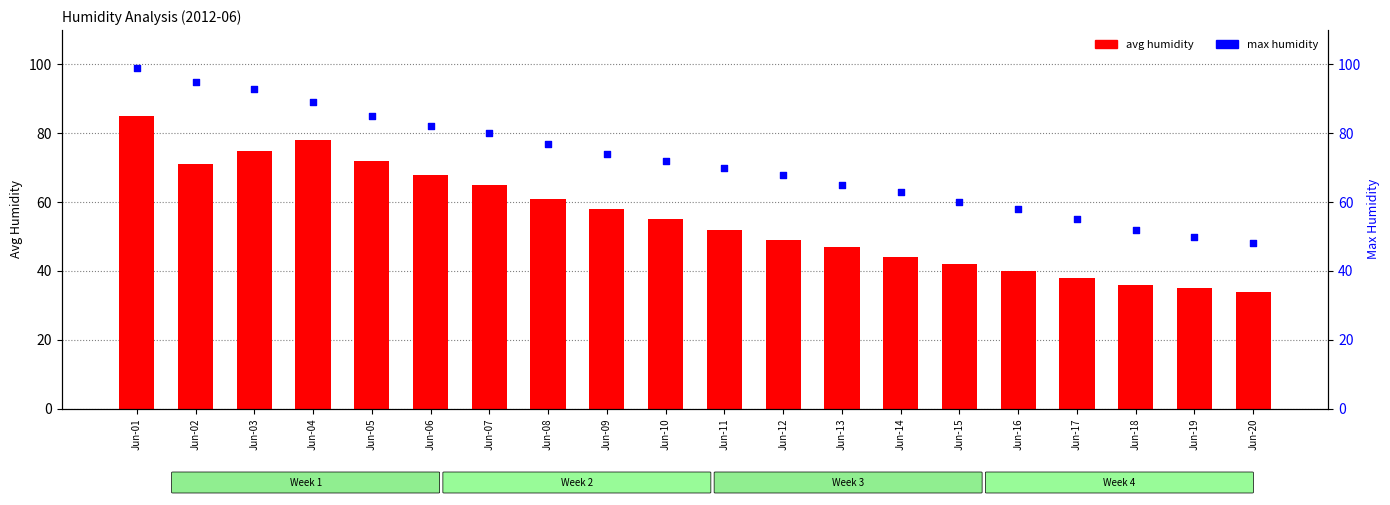

Which series has the largest total across all categories?

max humidity